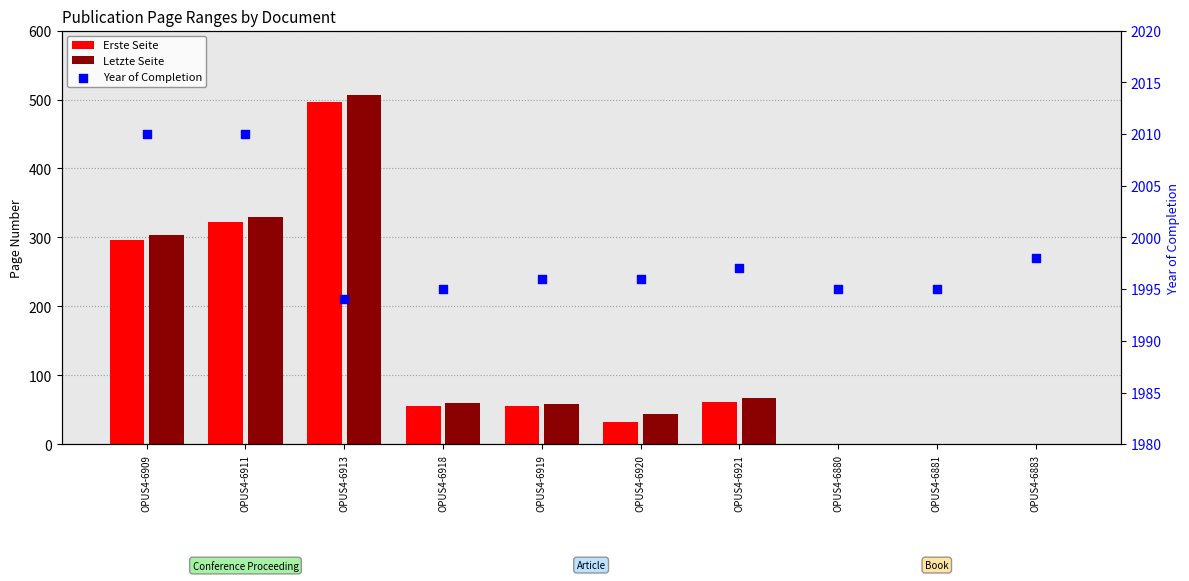

Is the value of Letzte Seite at OPUS4-6919 greater than the value of Year of Completion at OPUS4-6918?

No